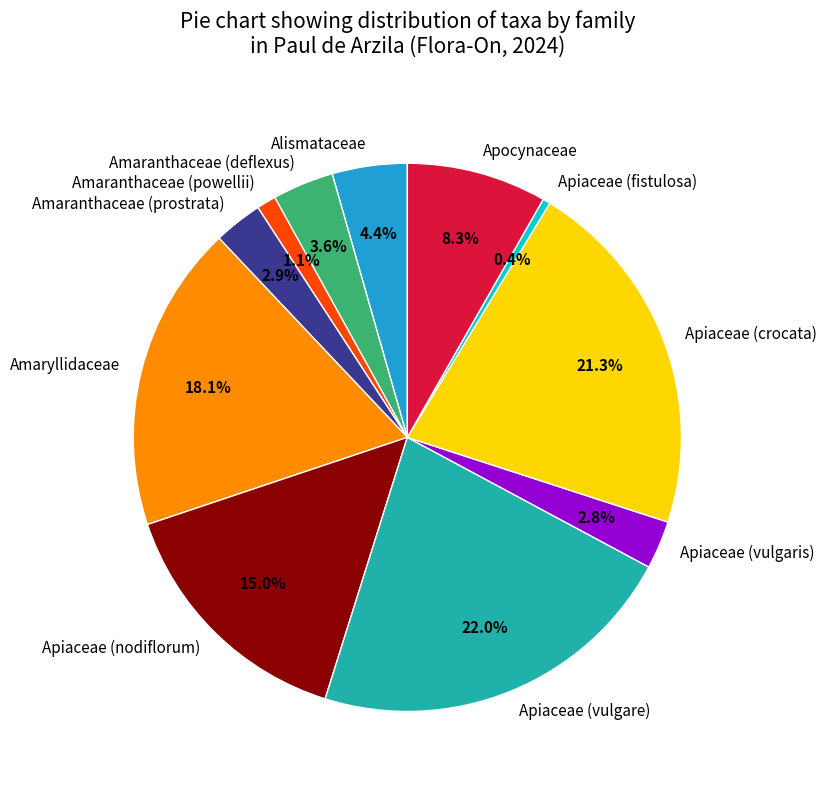

How many segments does this pie chart have?

11